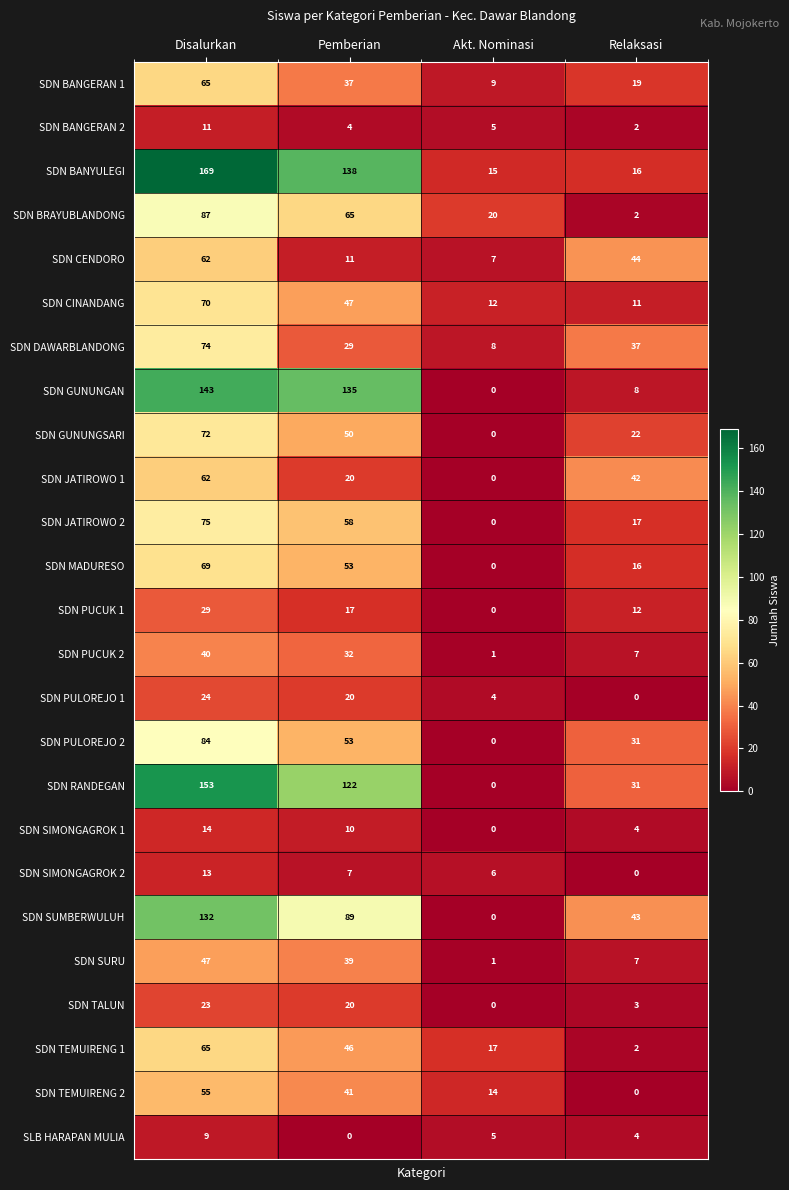

Count the SDN TEMUIRENG 1 values in the range 17 to 65.

3